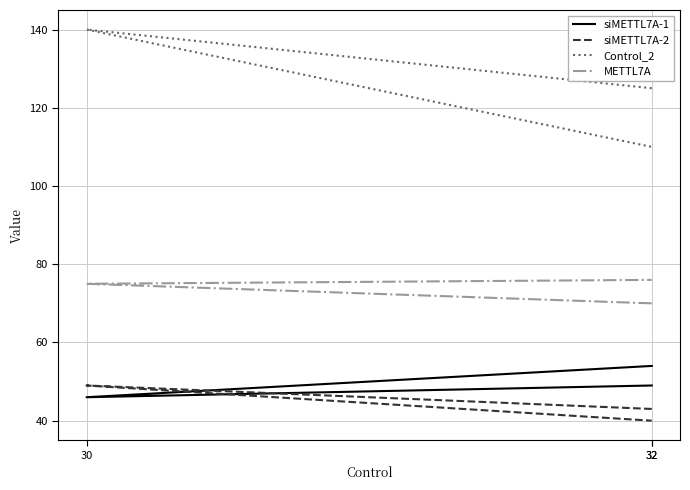

What is the approximate value of Control_2 at 32?

125